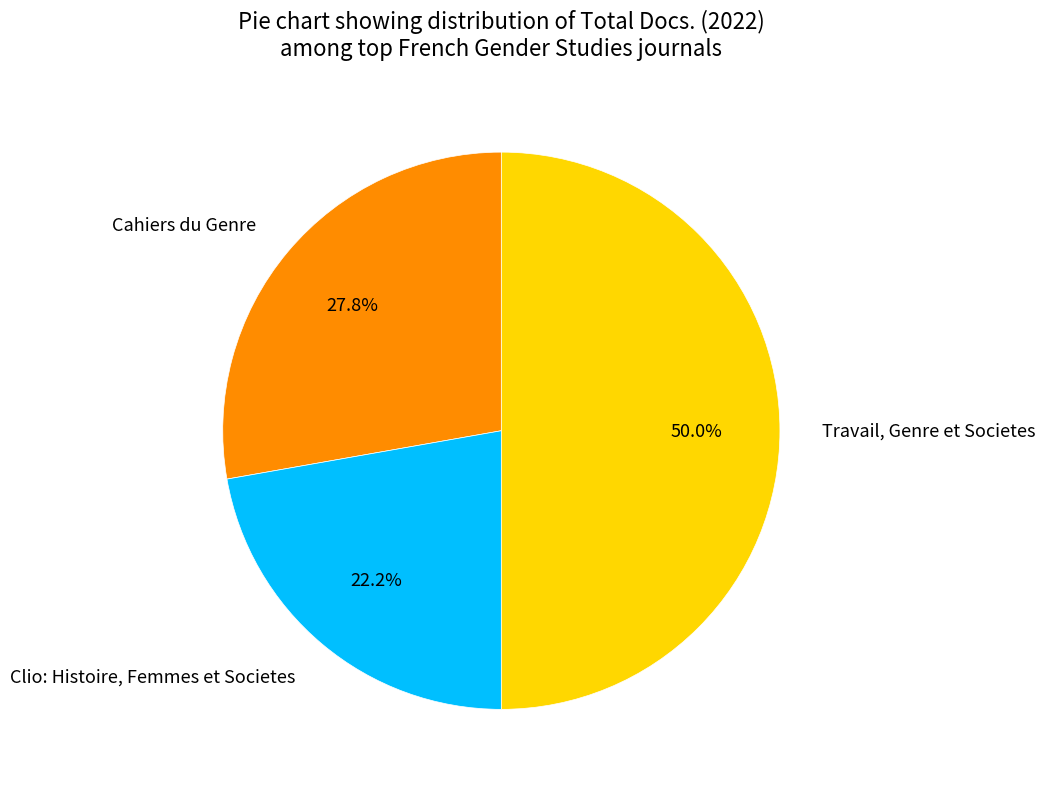

What is the ratio of the value at Cahiers du Genre to the value at Travail, Genre et Societes?

0.6